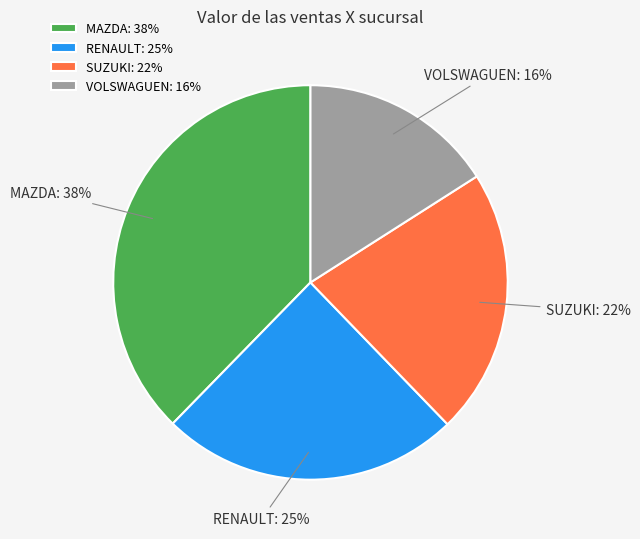

To the nearest percent, what percentage of the pie is MAZDA?

38%